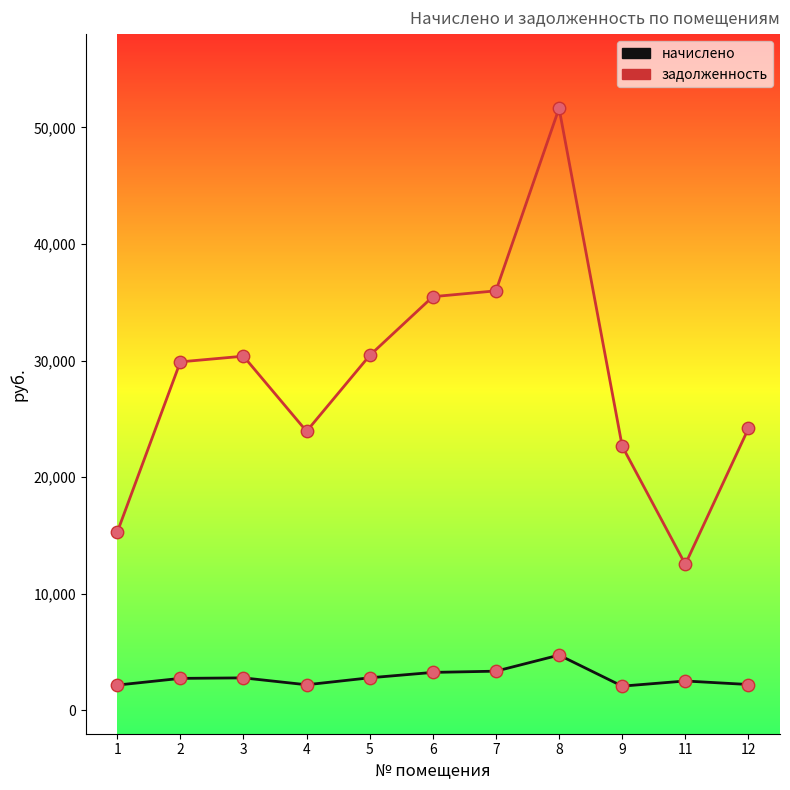

What are all the series names shown in the legend?

начислено, задолженность